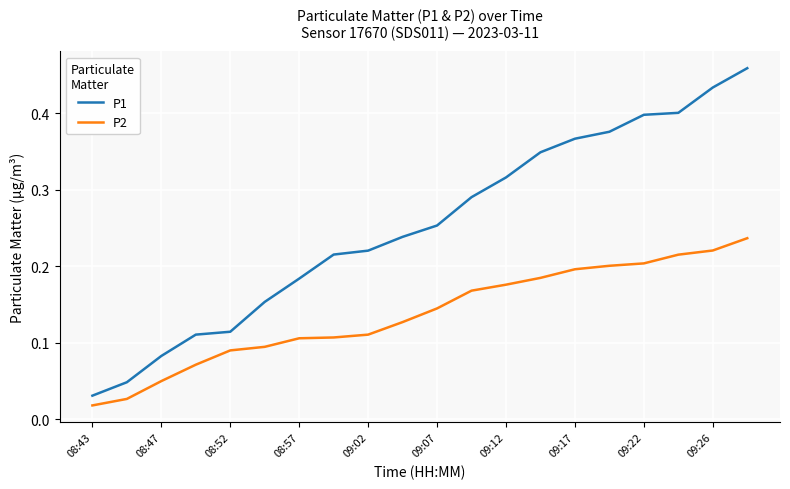

Which series has the largest total across all categories?

P1